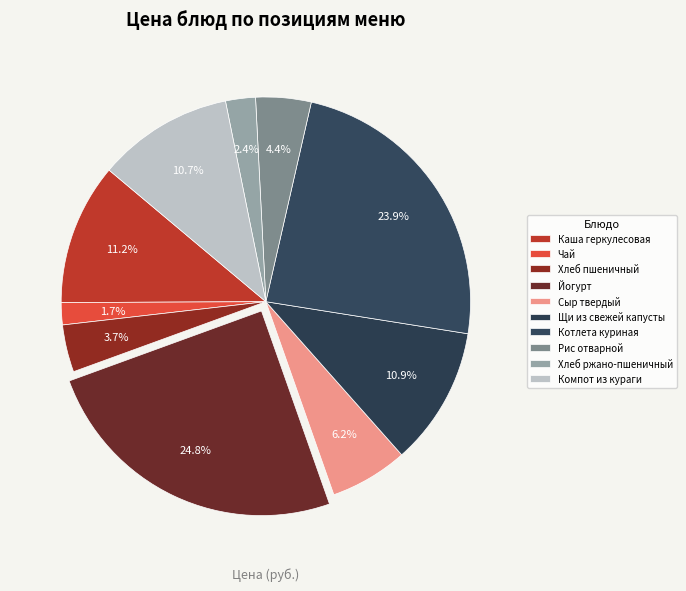

The Чай slice represents 2% of the pie. True or false?

True